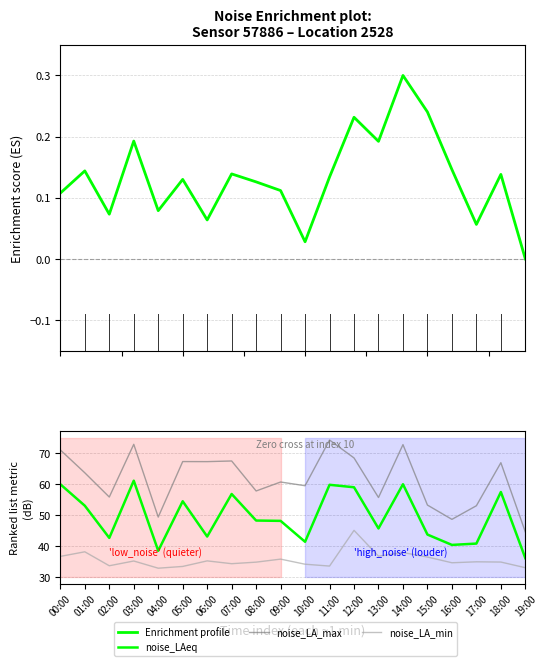

Is this an area chart (filled region under the line)?

No